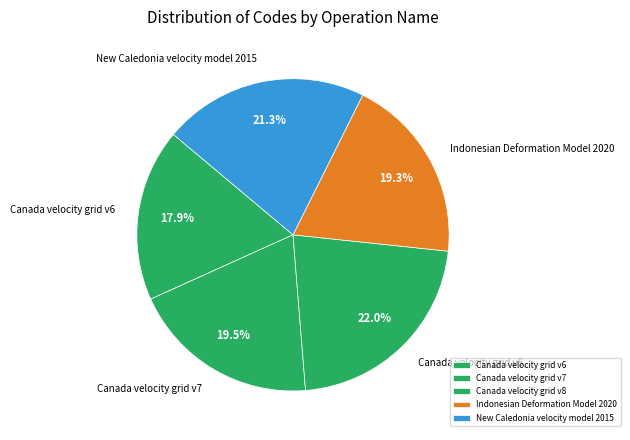

Does Canada velocity grid v8 represent more than half of the total?

No